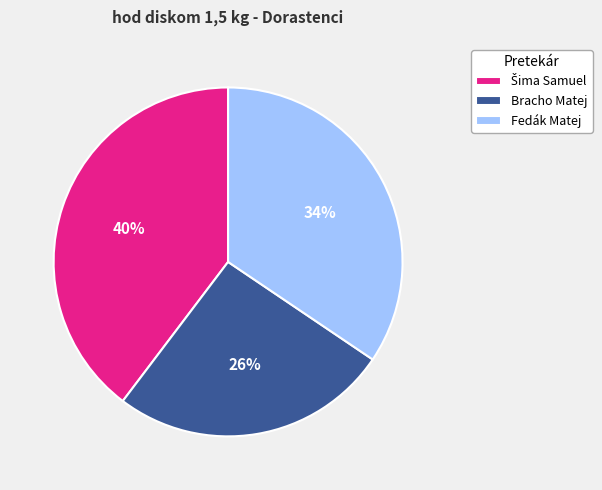

What is the smallest slice in the pie chart?

Bracho Matej